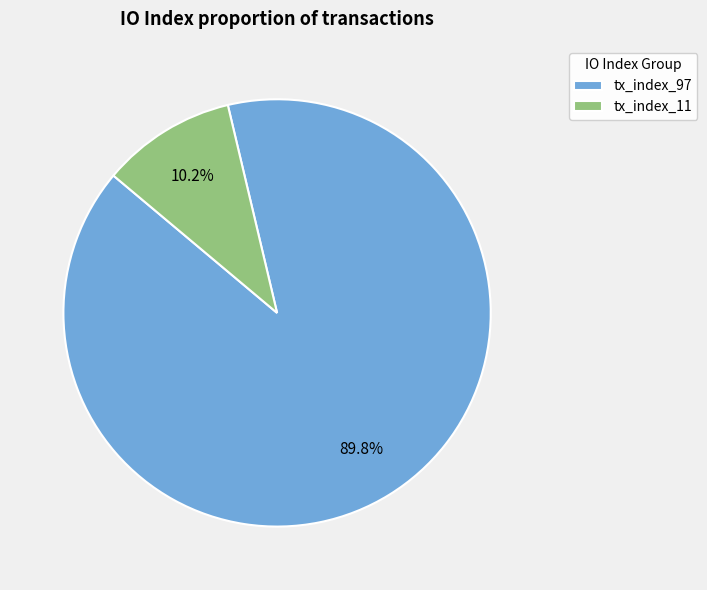

Is it true that tx_index_97 is 90% of the pie?

True